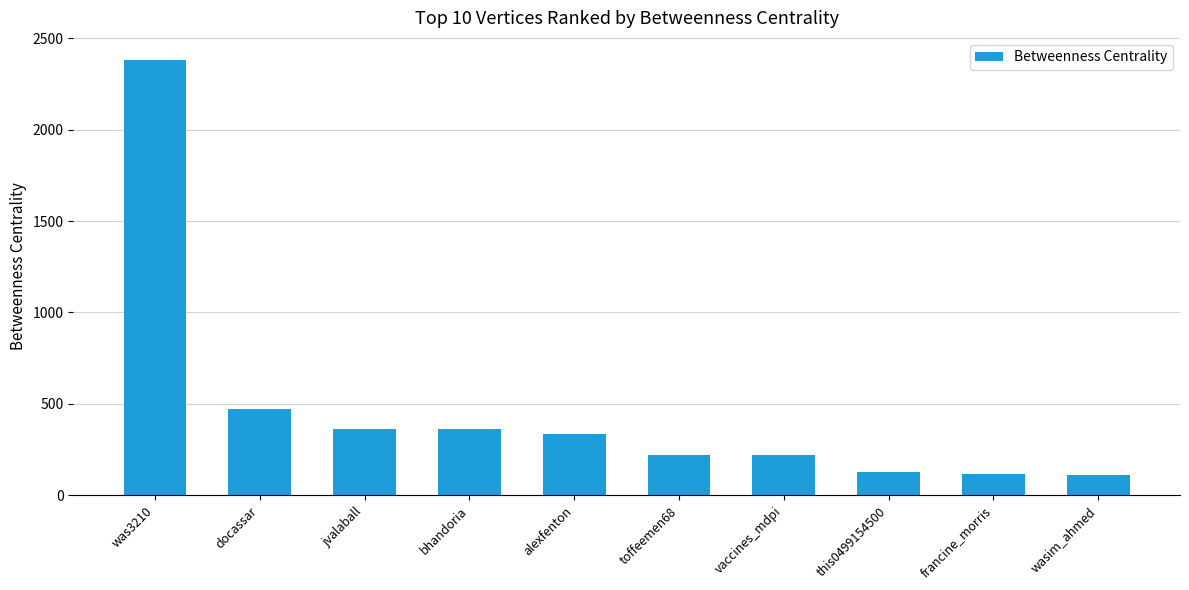

Where is the data nearest to the value 1247?

docassar